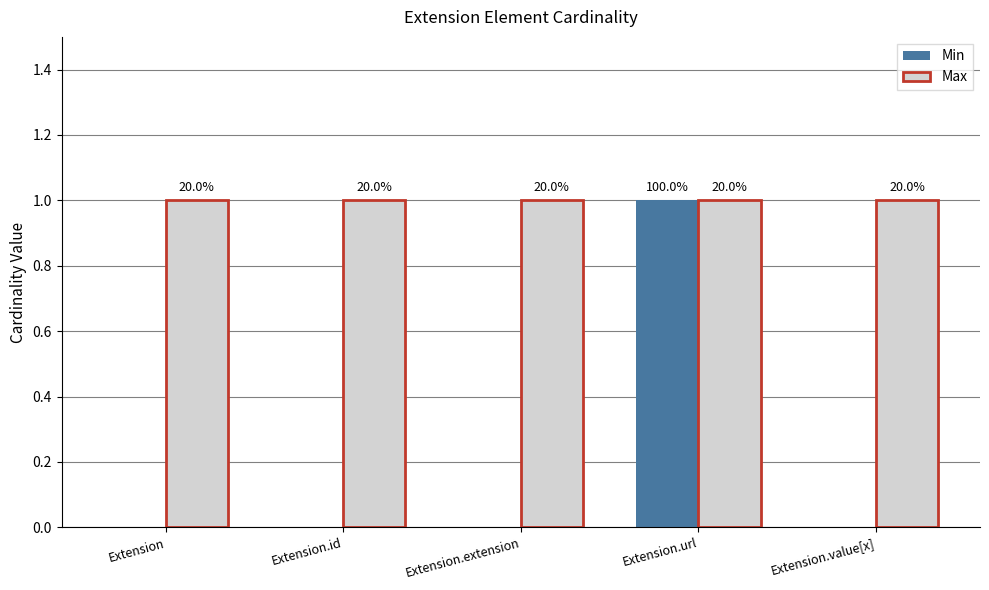

Reading right to left, what are all the values shown in this chart?

Min: 0	1	0	0	0
Max: 1	1	1	1	1